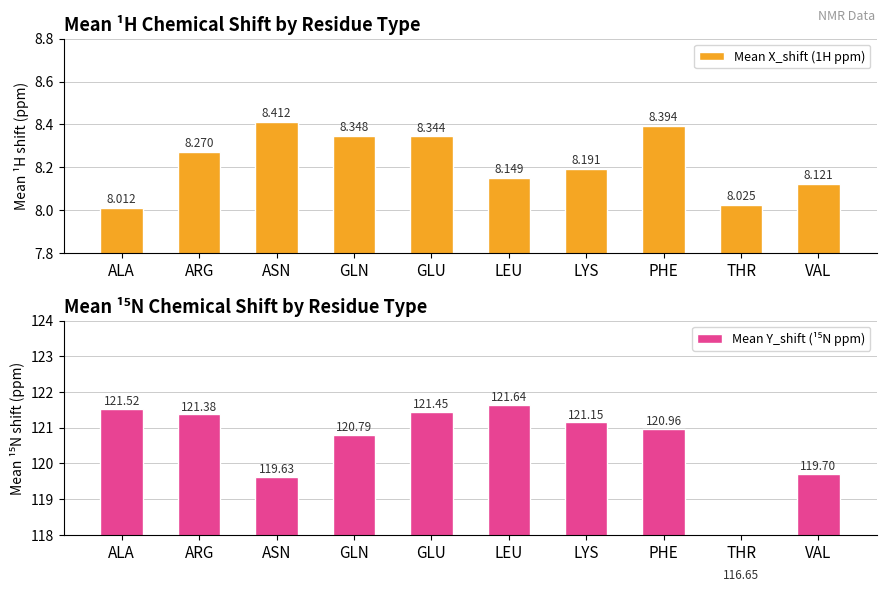

What are all the series names shown in the legend?

Mean X_shift (1H ppm), Mean Y_shift (¹⁵N ppm)